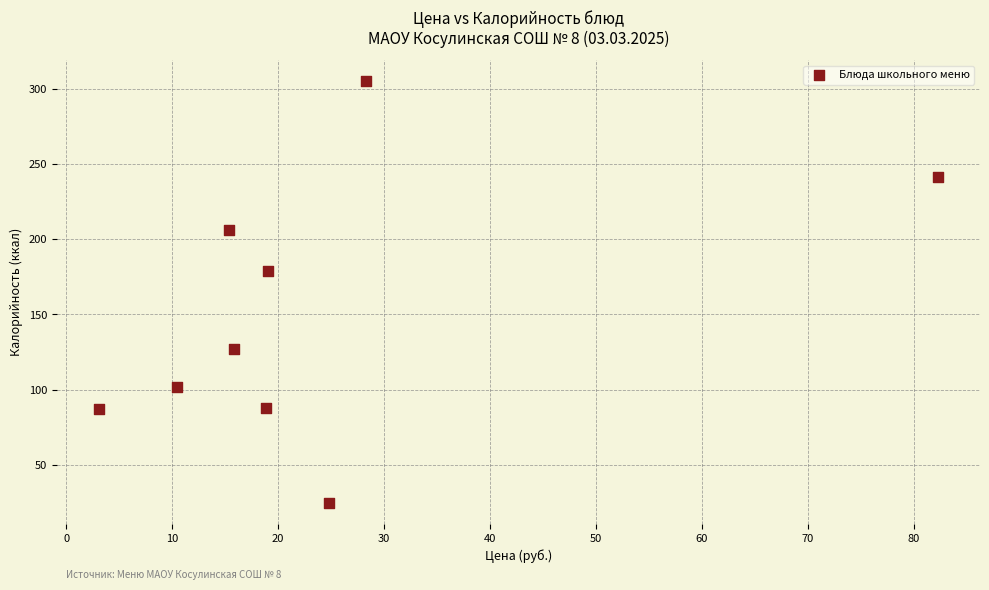

What Y value in the scatter plot is closest to 165?

179